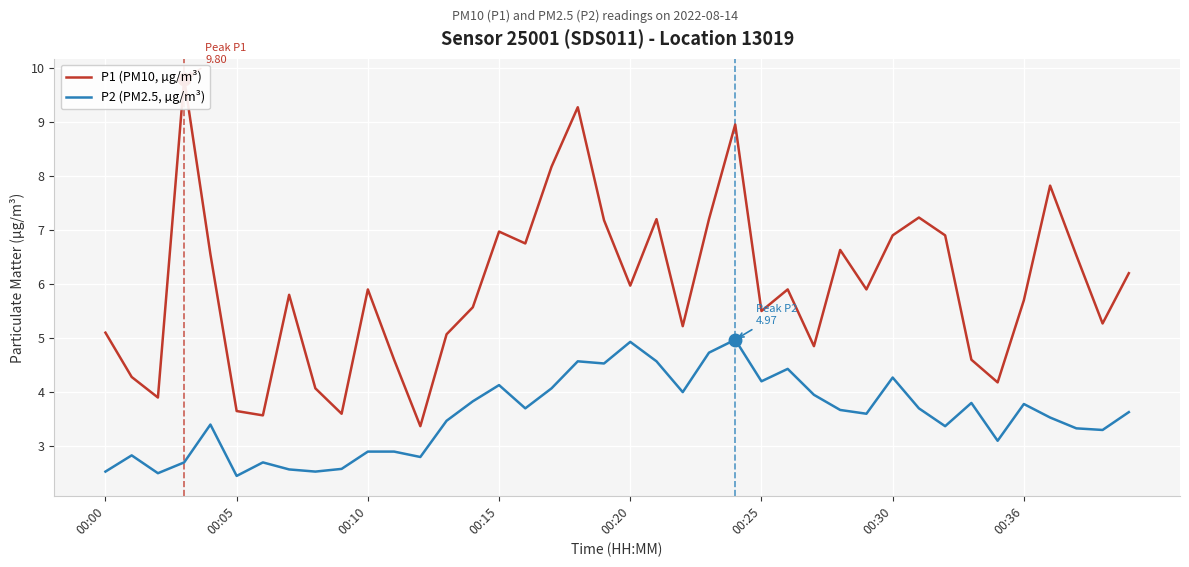

What is the average value of the P2 (PM2.5, µg/m³) series?

3.6